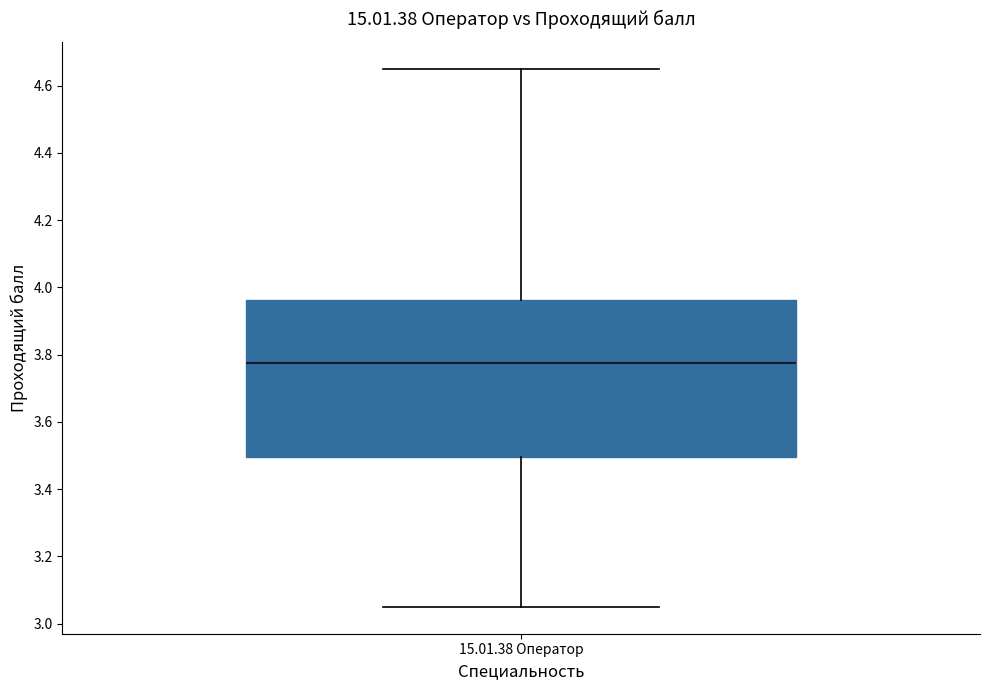

Transcribe this box plot: give where the median line is, the range the box spans, and where the two whiskers end, as read against the y-axis. The values are not printed on the chart, so give them approximately, as read against the axis.

median 3.78, box 3.50 to 3.96, whiskers 3.06 to 4.66